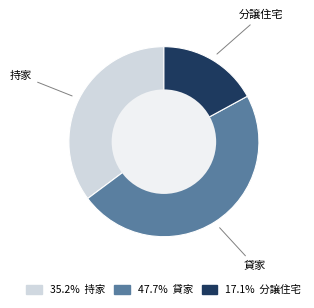

Does any single category account for the majority?

No